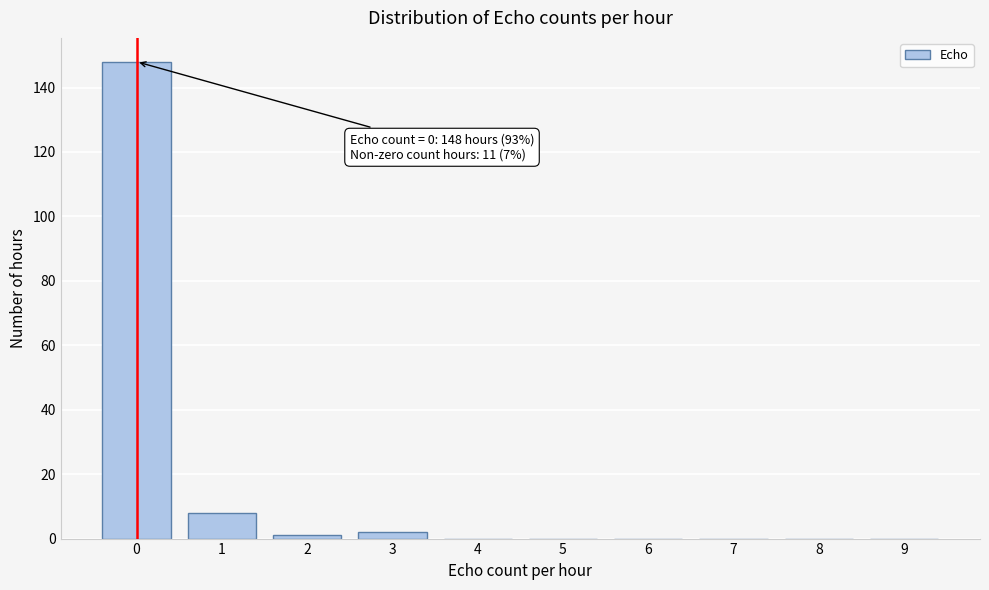

Reading right to left, extract all data points from this chart.

9=0	8=0	7=0	6=0	5=0	4=0	3=2	2=1	1=8	0=148